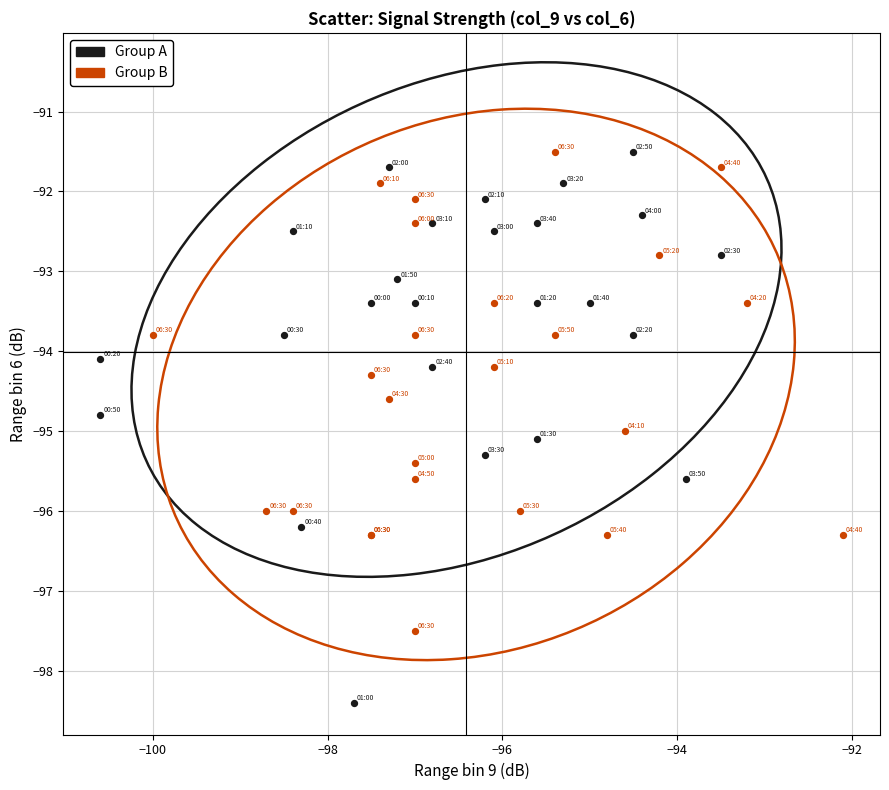

Which series reaches the minimum Y coordinate?

Group A